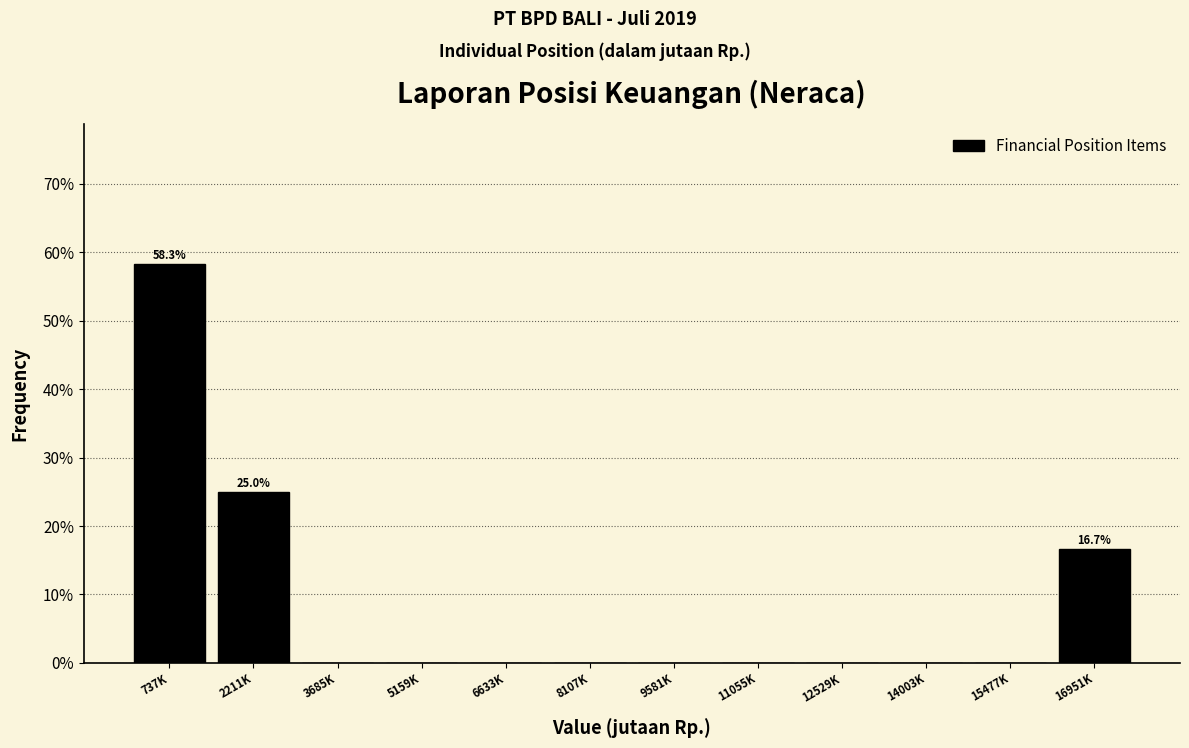

Reading right to left, what are all the values shown in this chart?

16951K=16.7	15477K=0.0	14003K=0.0	12529K=0.0	11055K=0.0	9581K=0.0	8107K=0.0	6633K=0.0	5159K=0.0	3685K=0.0	2211K=25.0	737K=58.3